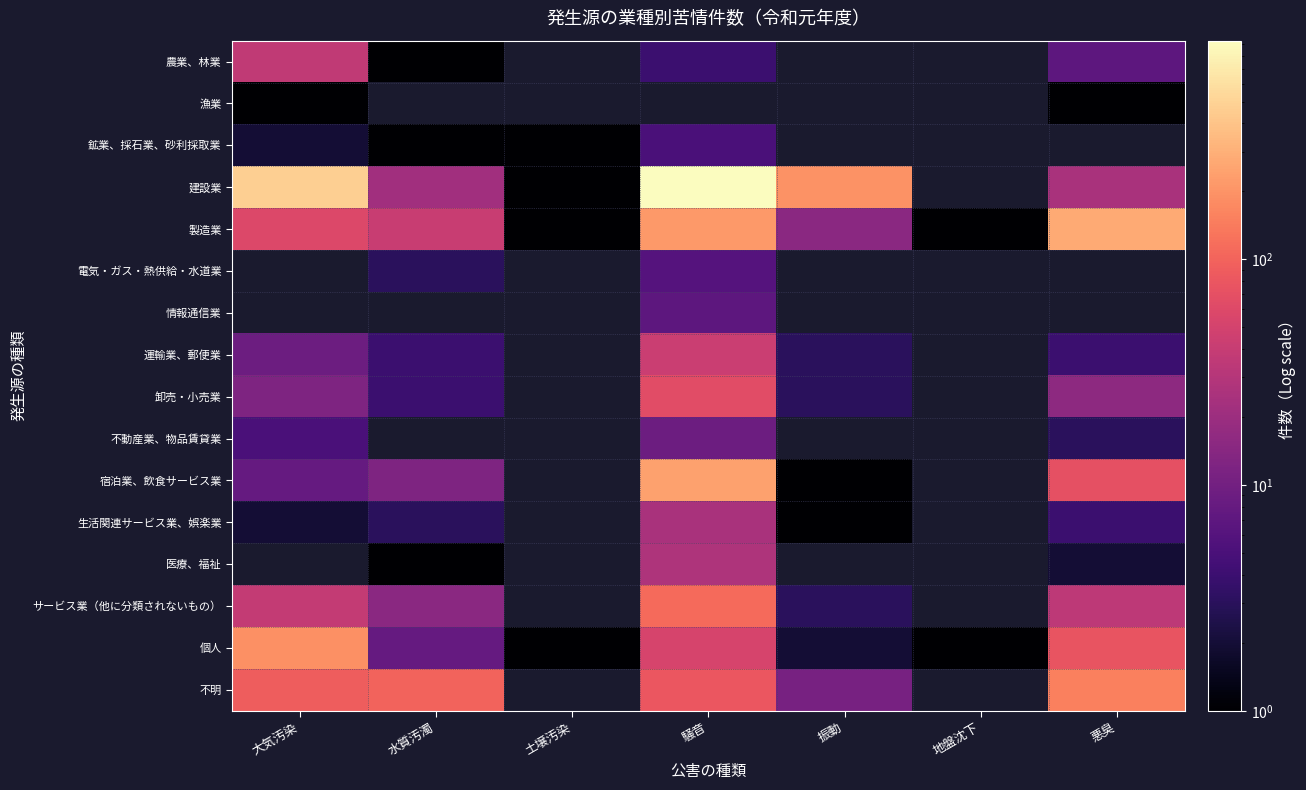

At how many categories does at least one series exceed 394?

2